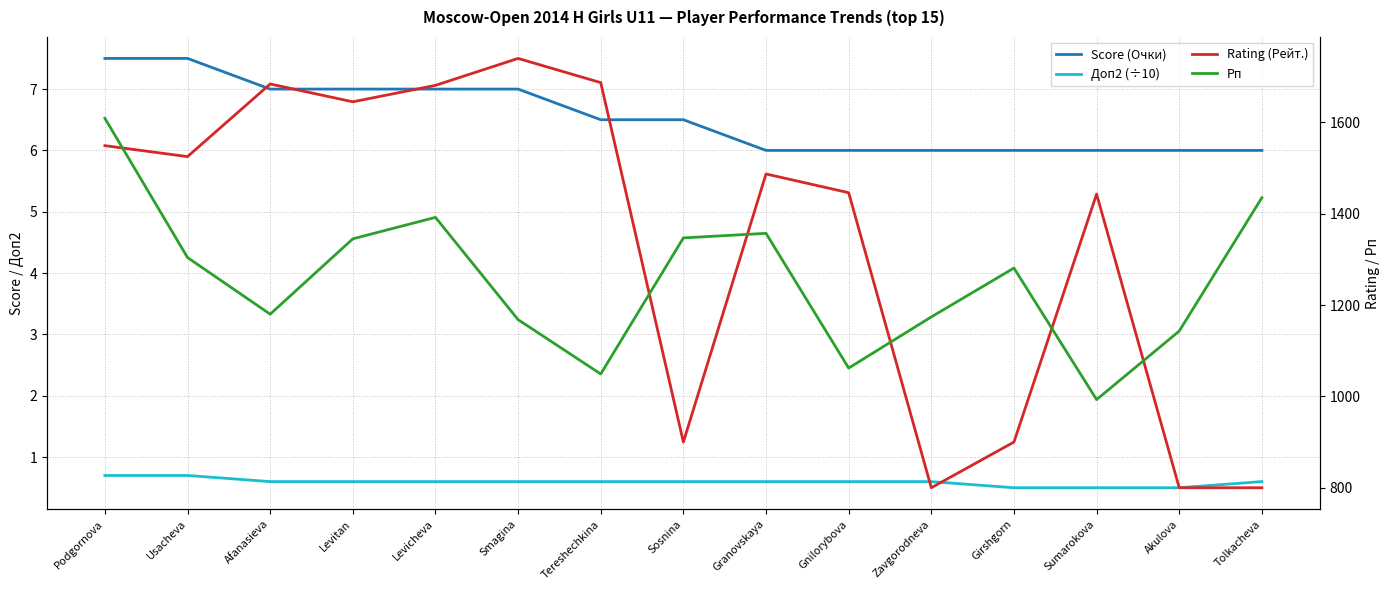

How many series are shown in this chart?

4